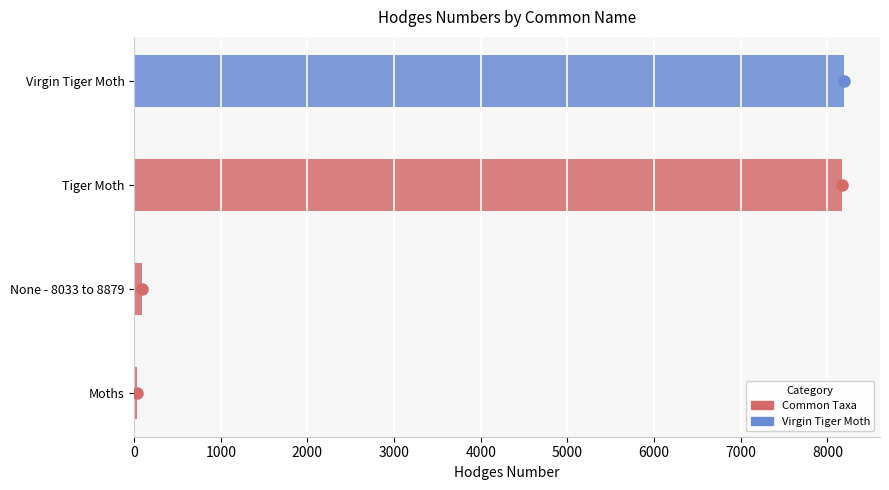

The chart shows a value of 8197.0 at Virgin Tiger Moth. True or false?

True